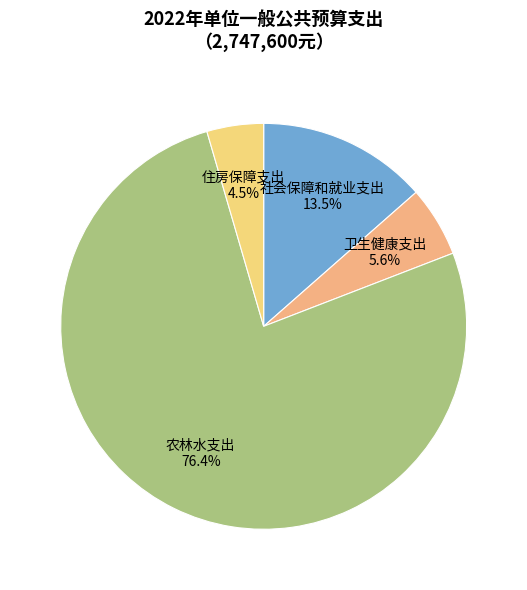

Between 农林水支出 and 社会保障和就业支出, which is larger?

农林水支出